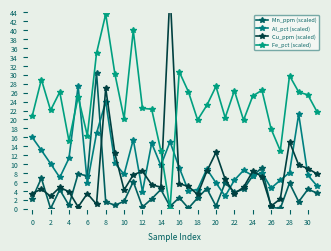

Is it true that Cu_ppm (scaled) equals 7.2 at 25?

True